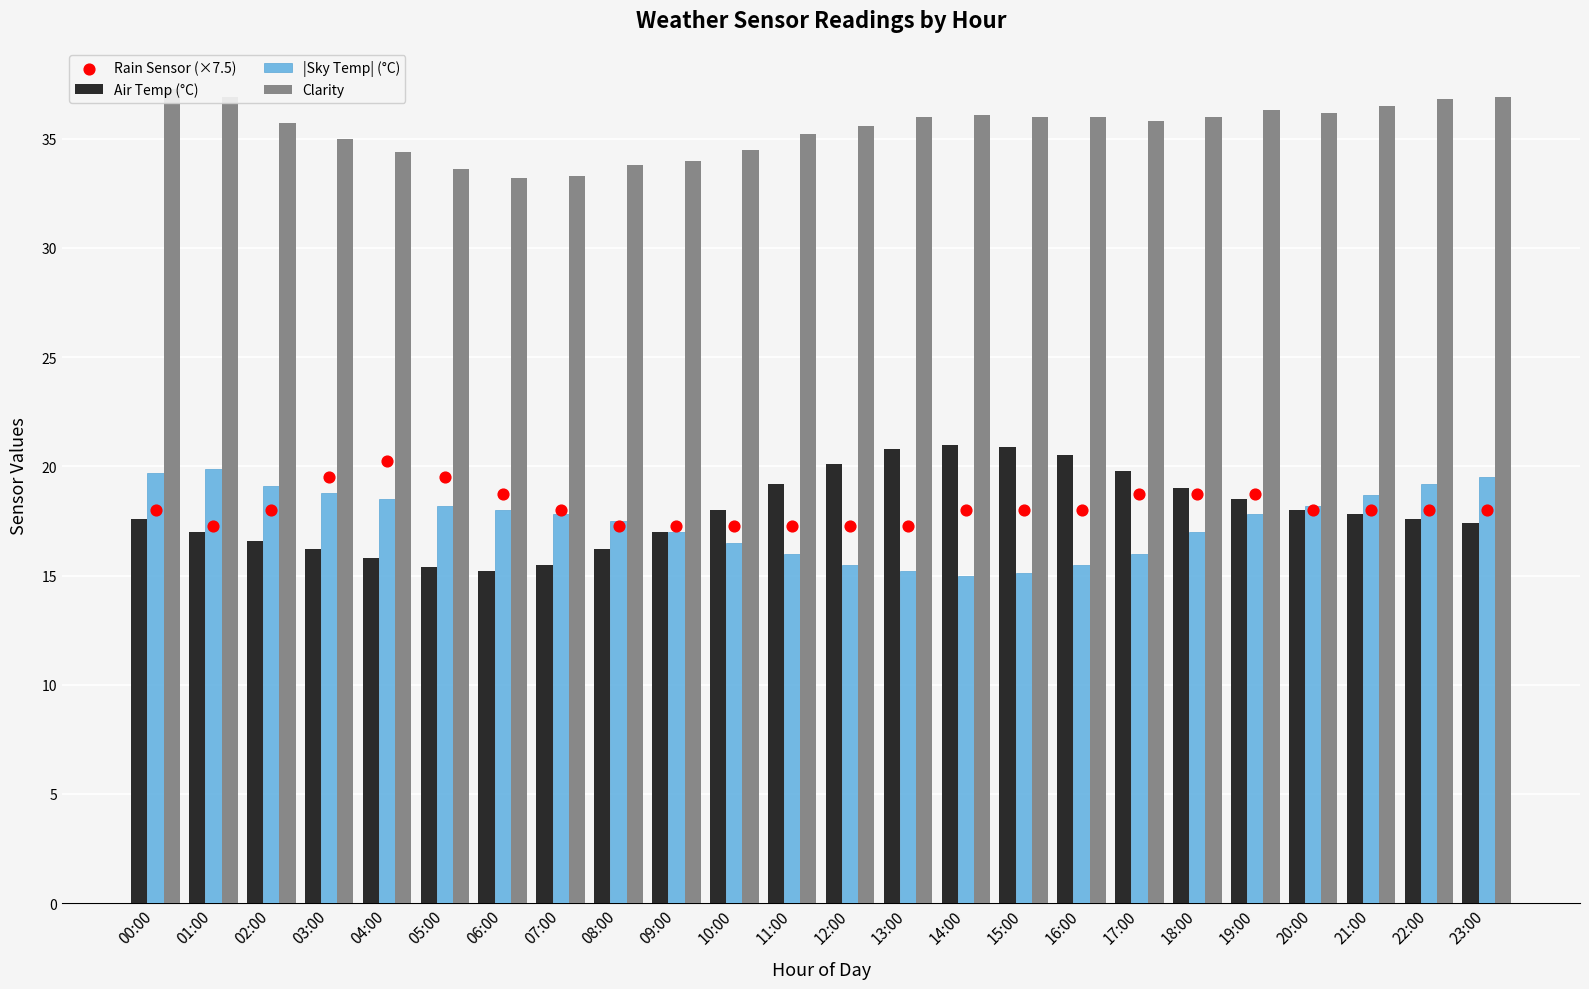

Which series has the largest Y range (max minus min)?

Air Temp (°C)